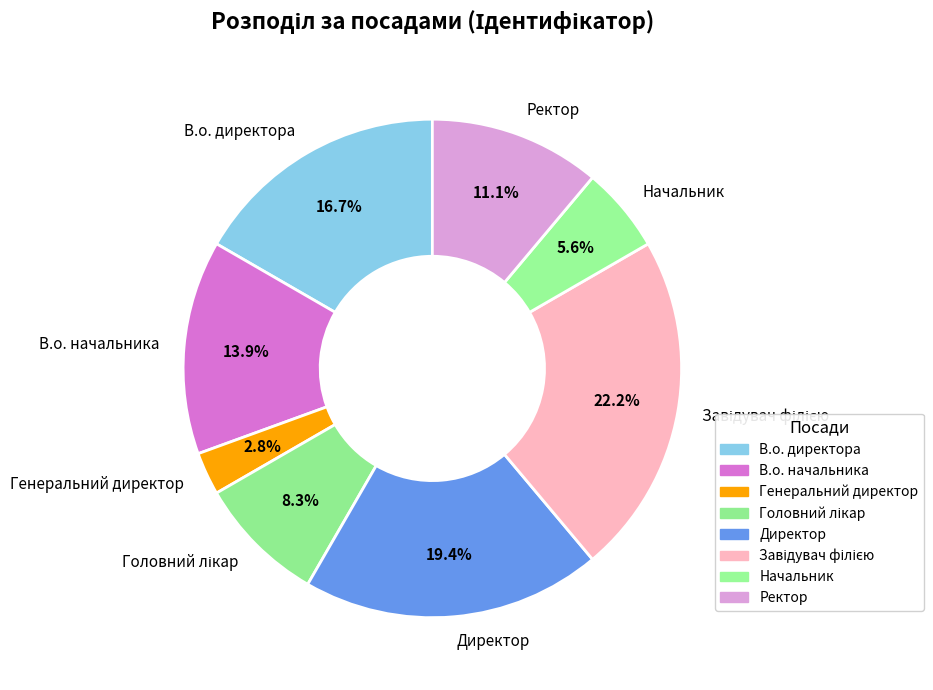

Is it true that Генеральний директор is 3% of the pie?

True